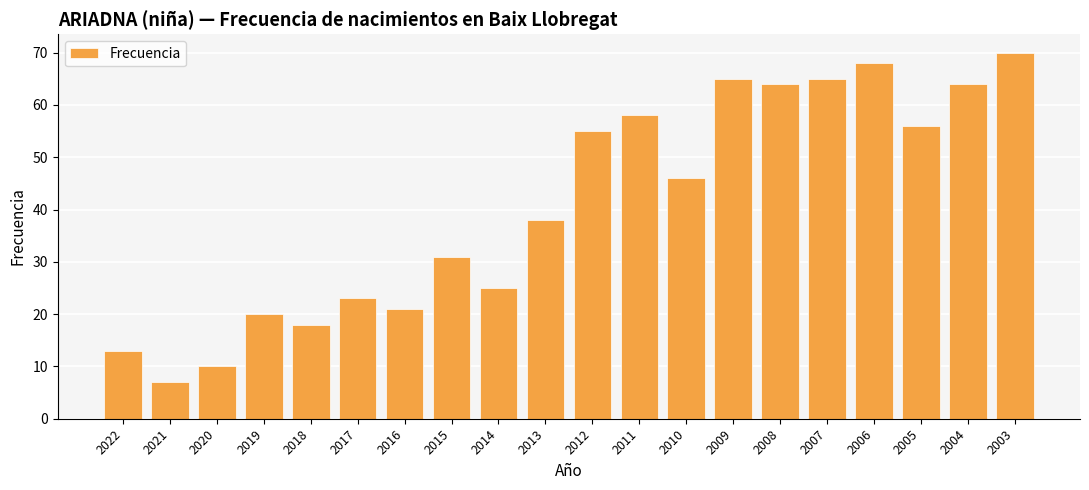

What is the ratio of the value at 2019 to the value at 2003?

0.3